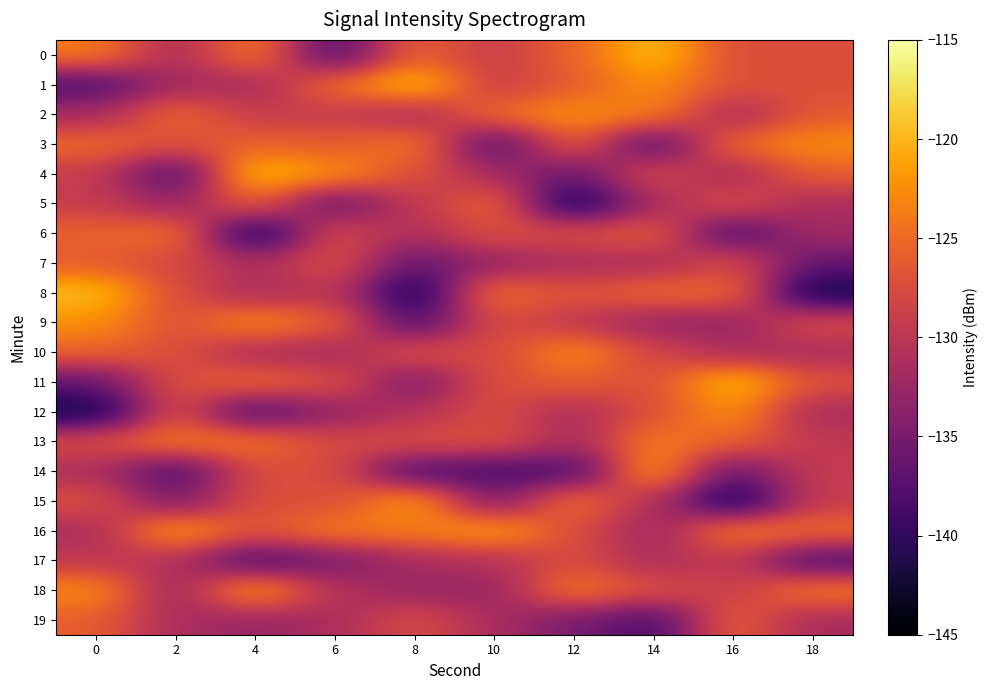

What is the smallest value displayed?

-142.5